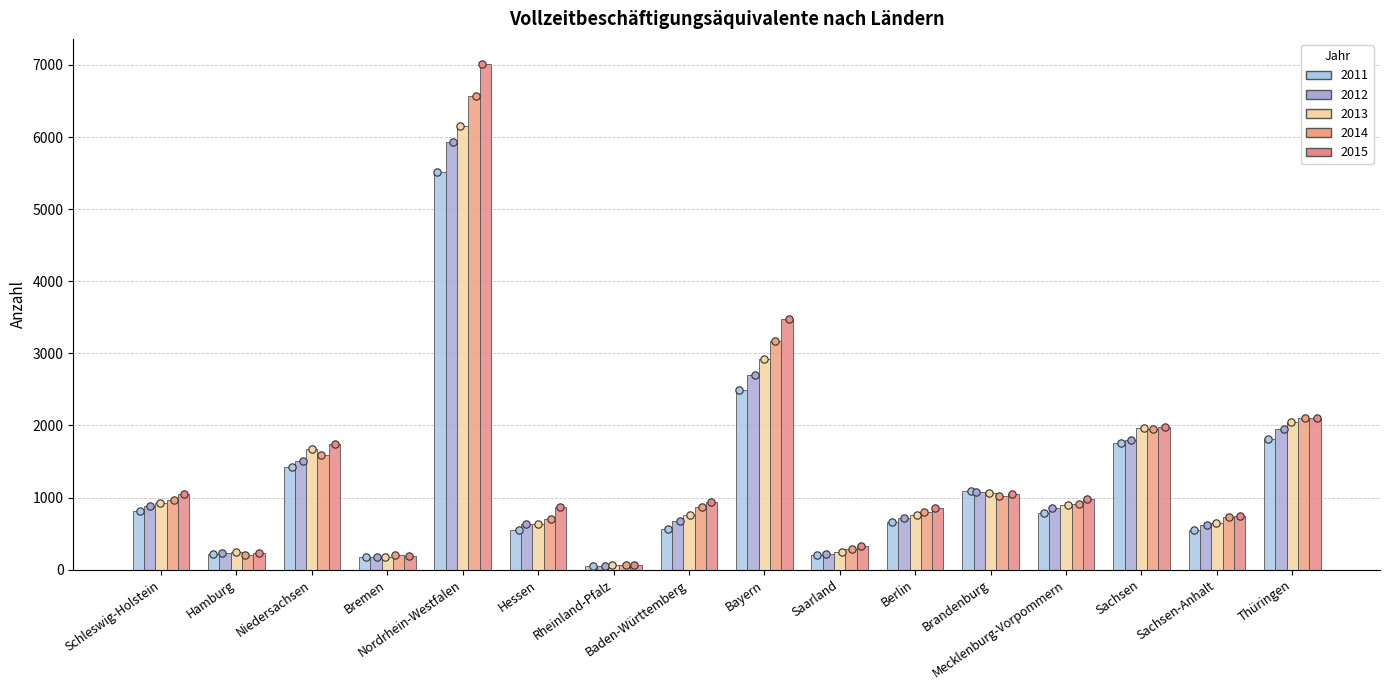

What are all the series names shown in the legend?

2011, 2012, 2013, 2014, 2015